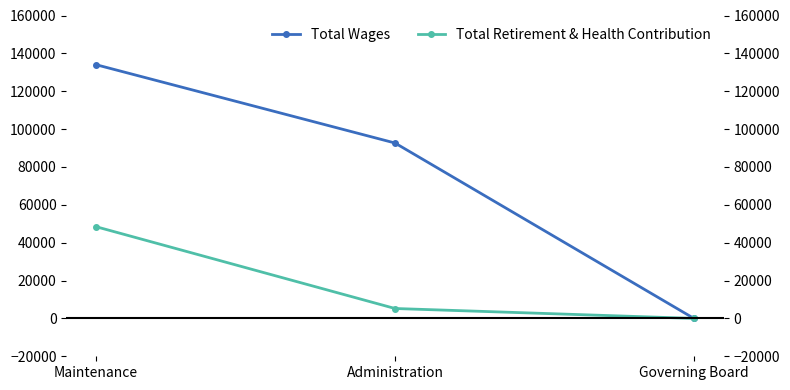

Does the chart display data point markers on the line(s)?

Yes